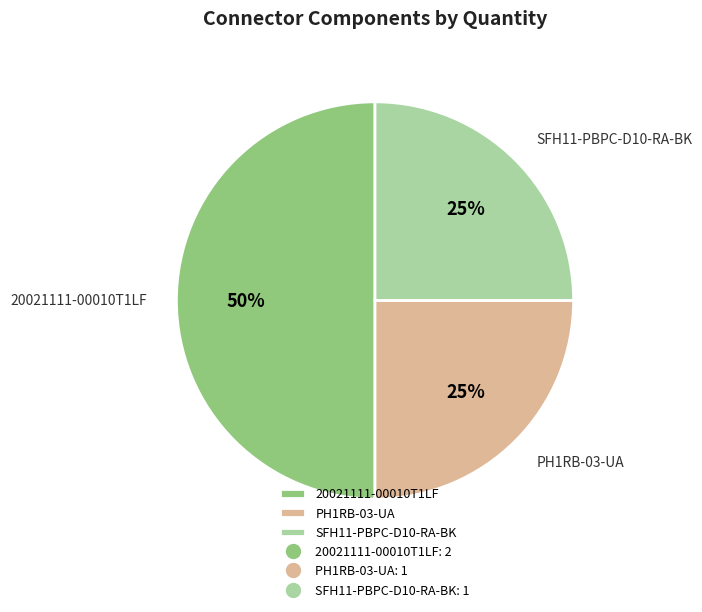

Is PH1RB-03-UA the majority of the pie?

No